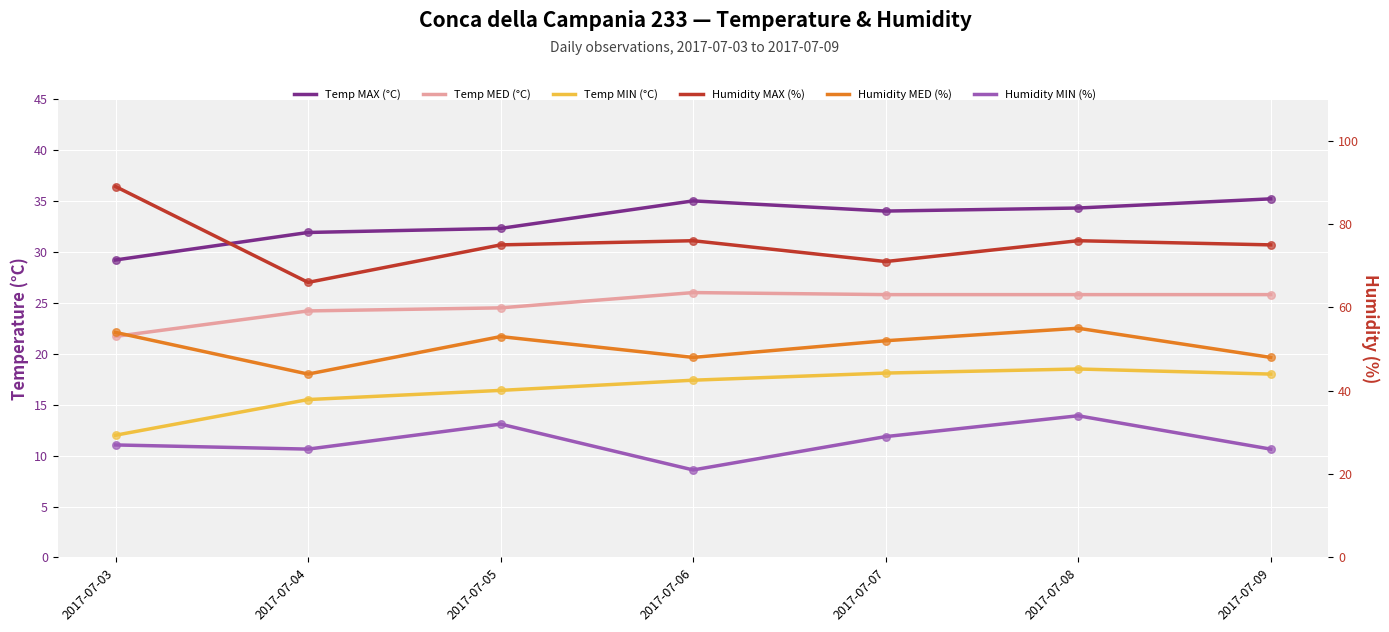

What is the total value across all series at 2017-07-06?

223.4